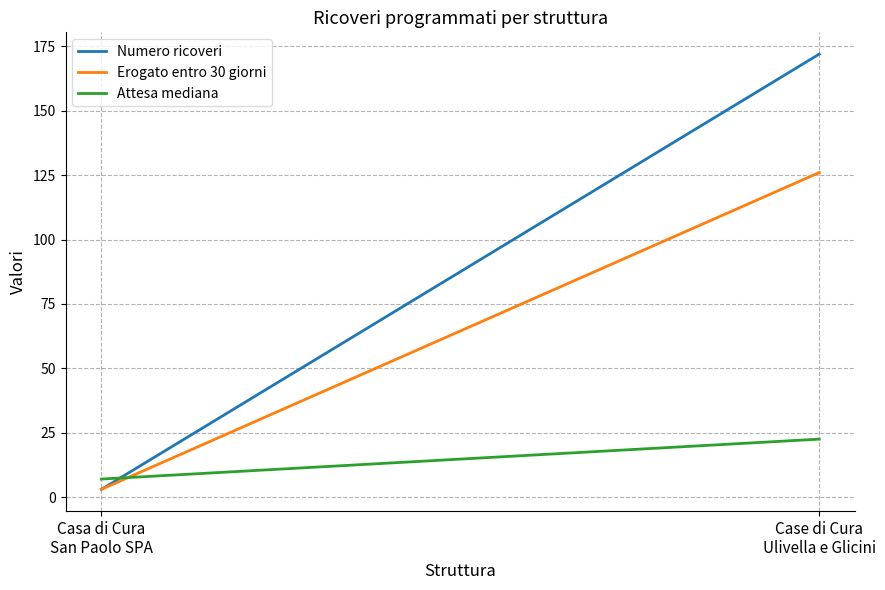

Rank the categories by Erogato entro 30 giorni value from lowest to highest.

Casa di Cura
San Paolo SPA, Case di Cura
Ulivella e Glicini